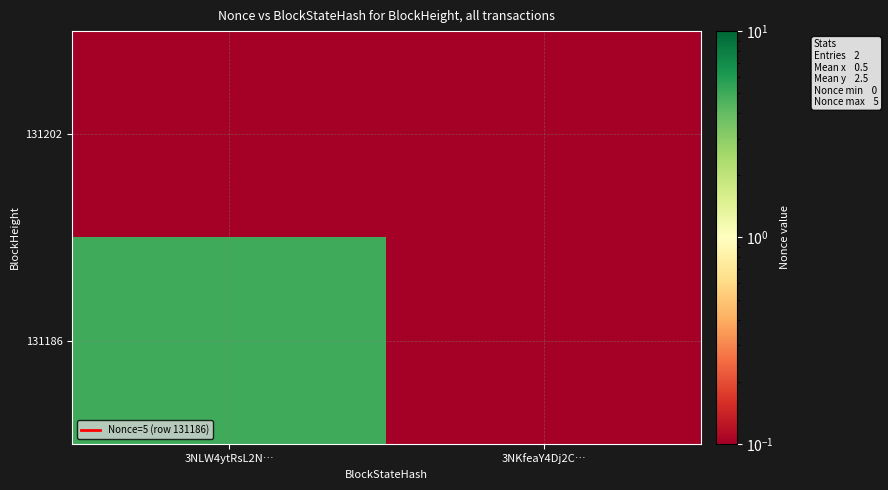

Which has a higher value, 3NLW4ytRsL2N… or 3NKfeaY4Dj2C…?

3NLW4ytRsL2N…